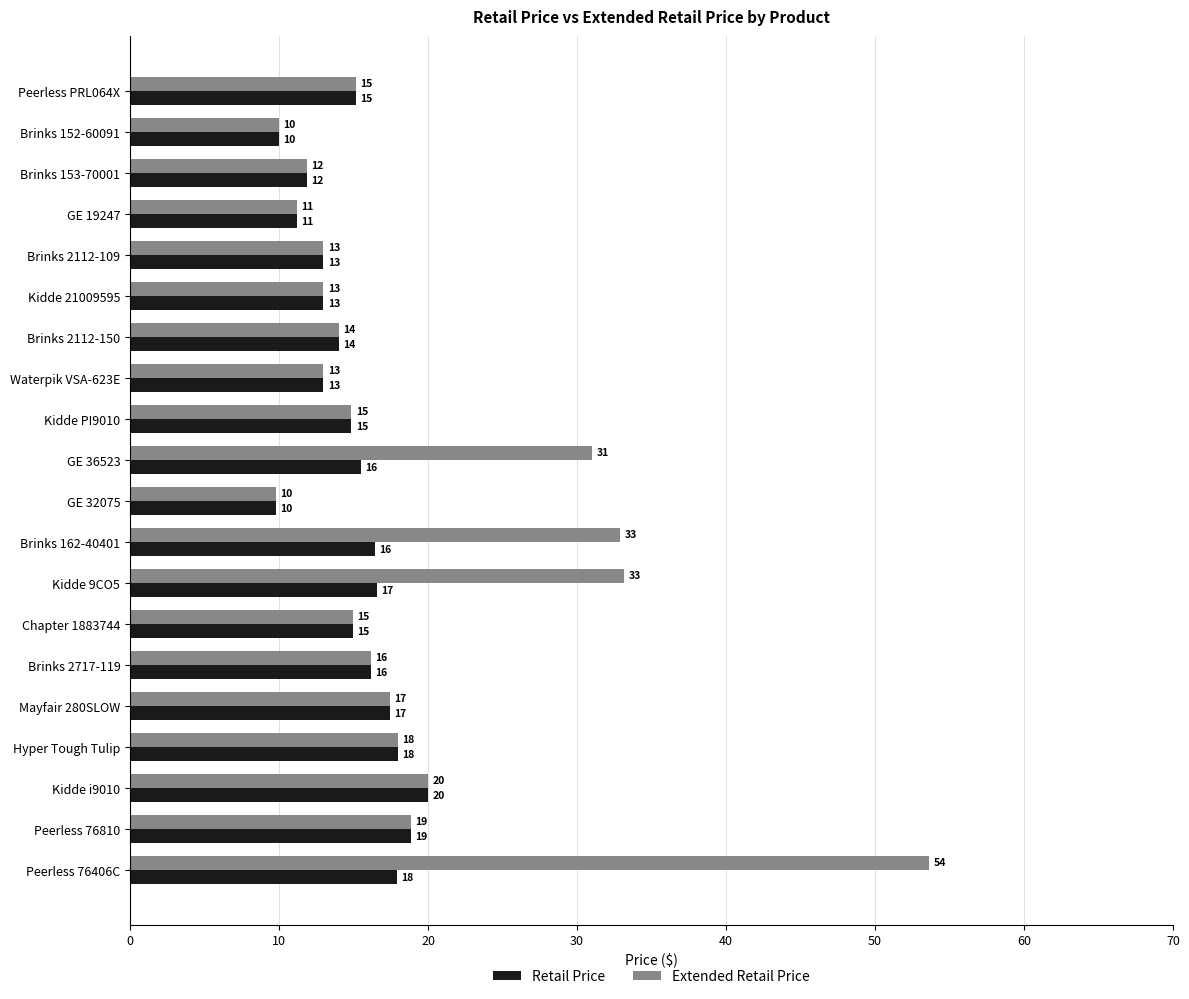

What is the average value of the Retail Price series?

14.9